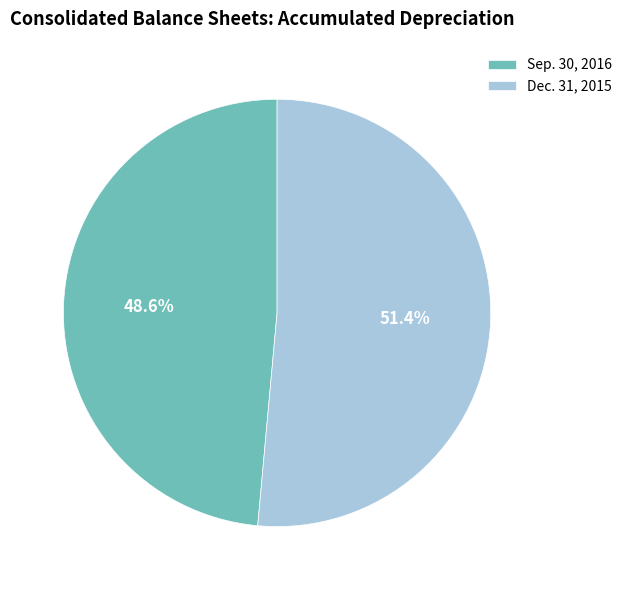

Which slice is the smallest?

Sep. 30, 2016